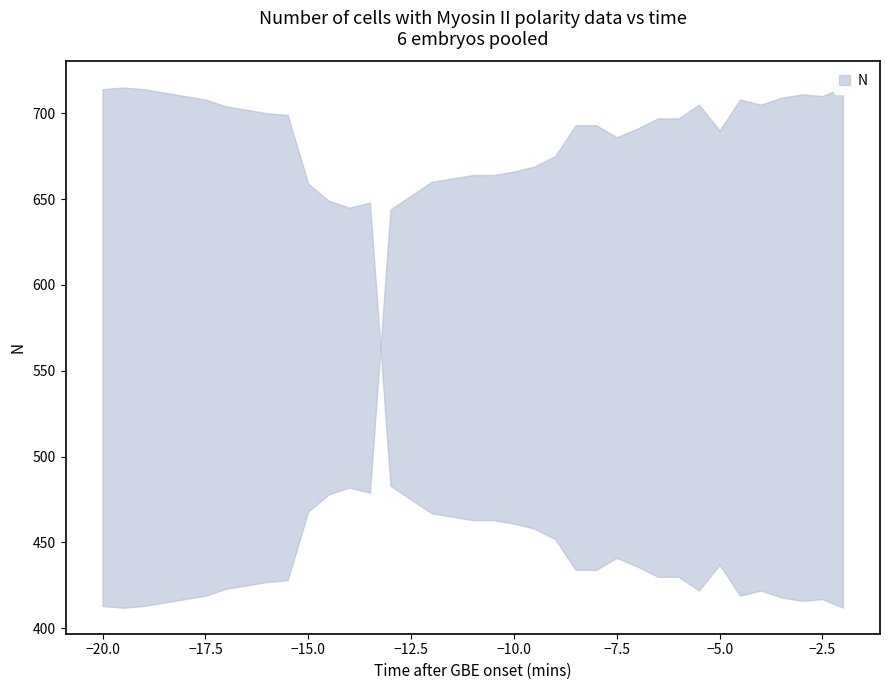

How many values are below 664?

18